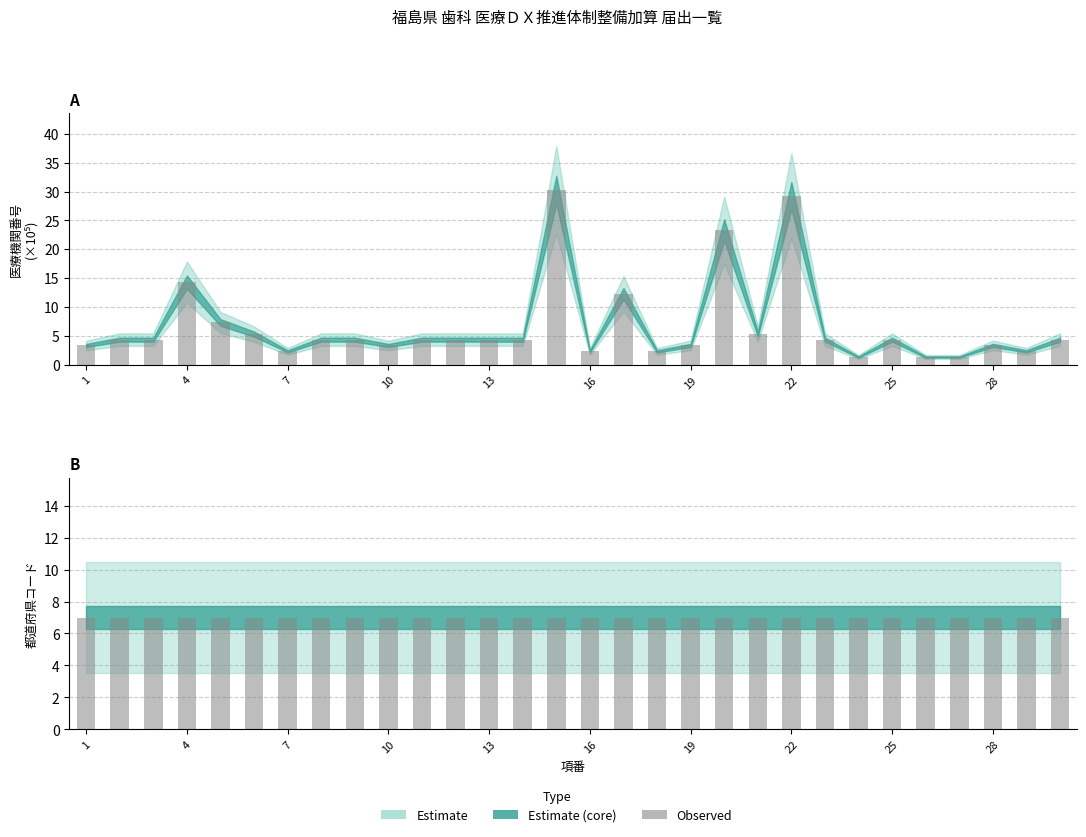

List the labels in order of value, largest first.

15, 22, 20, 4, 17, 5, 21, 6, 9, 23, 30, 2, 12, 25, 11, 3, 13, 8, 14, 28, 19, 10, 1, 29, 7, 16, 18, 26, 24, 27